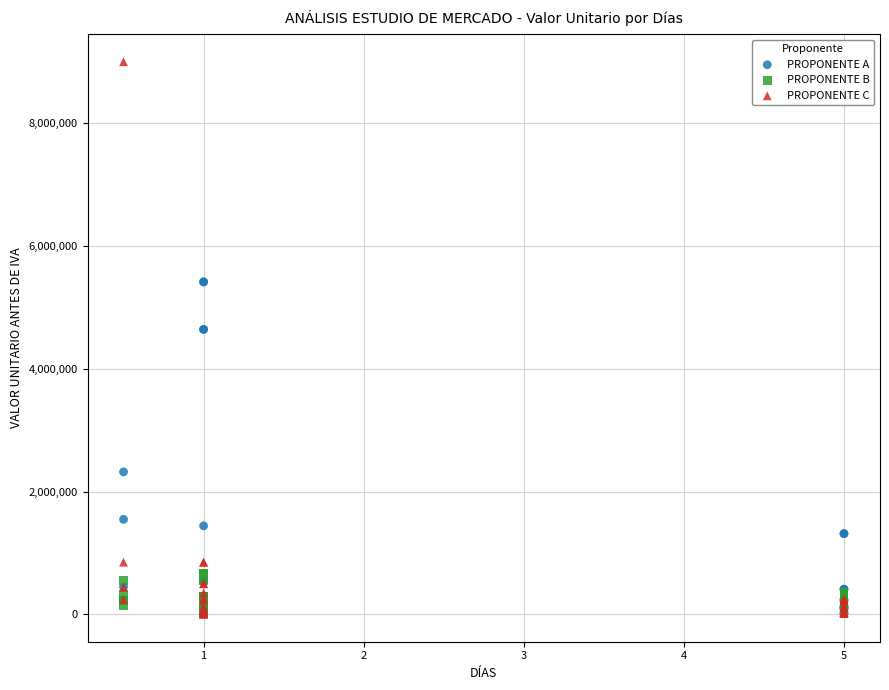

In the PROPONENTE A series, what Y value is closest to 2713313?

2320724.1